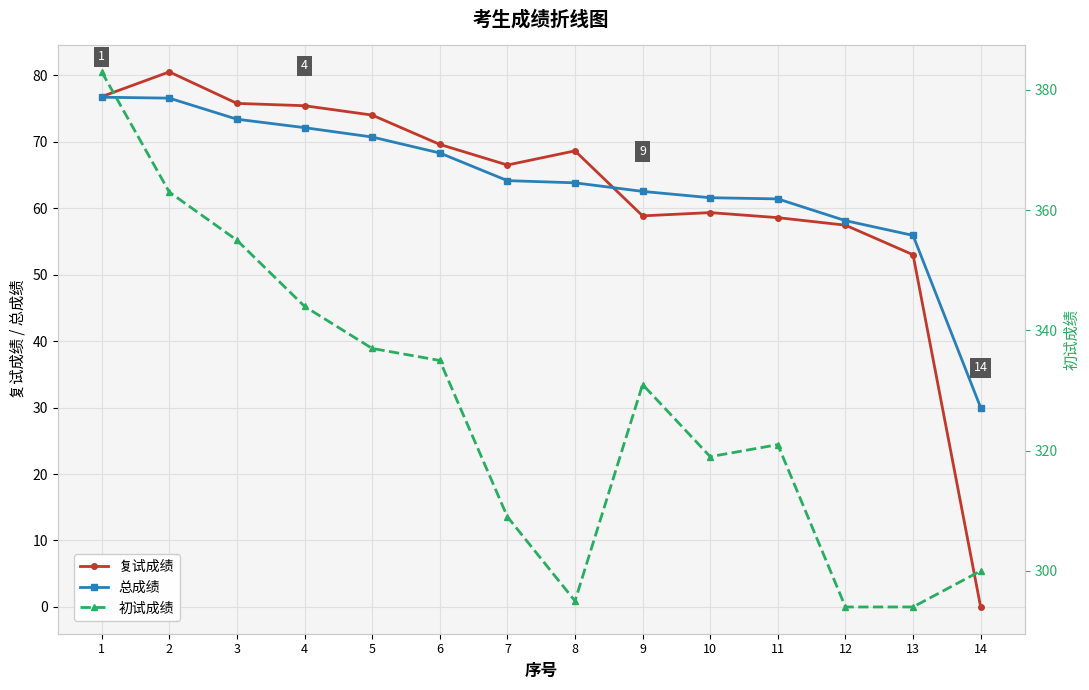

What value does the 总成绩 series have at 5?

70.7